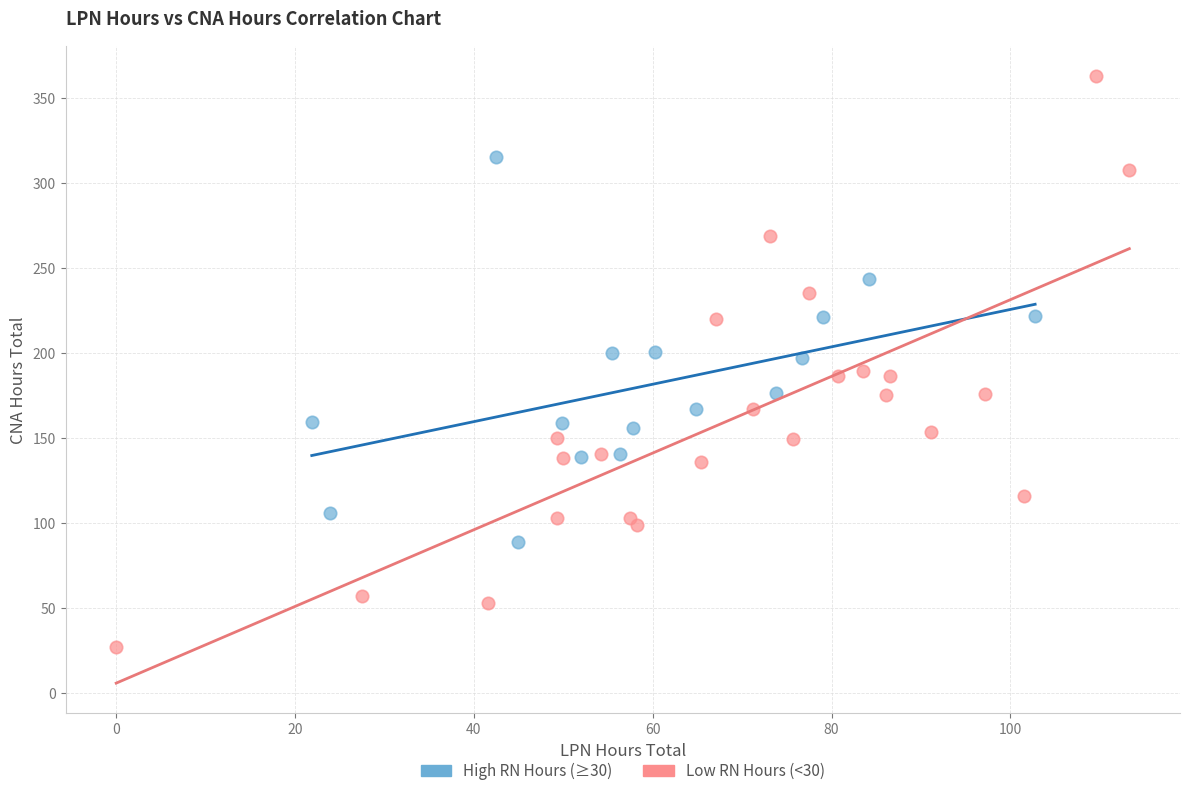

Which series reaches the maximum Y coordinate?

Low RN Hours (<30)